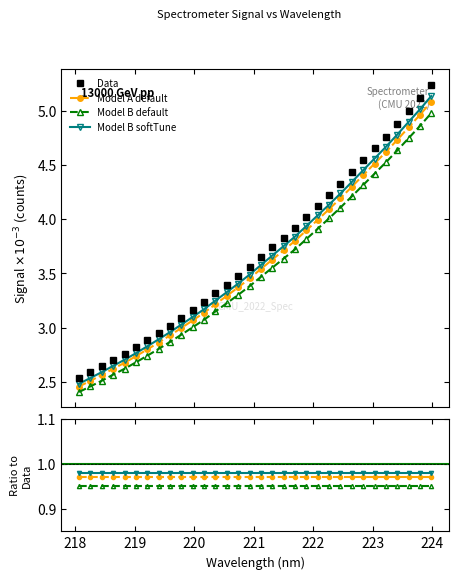

Count the number of categories in the chart.

32